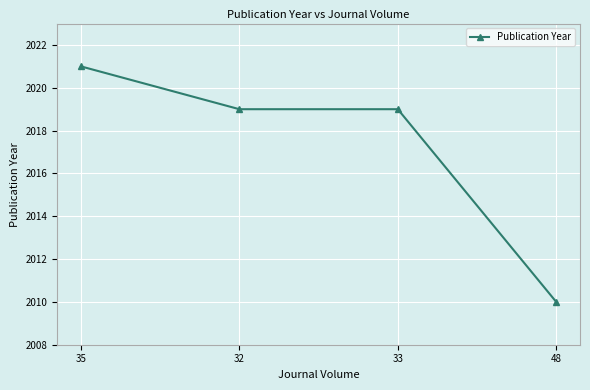

Approximately how many times larger is the value at 33 compared to 48?

1.0